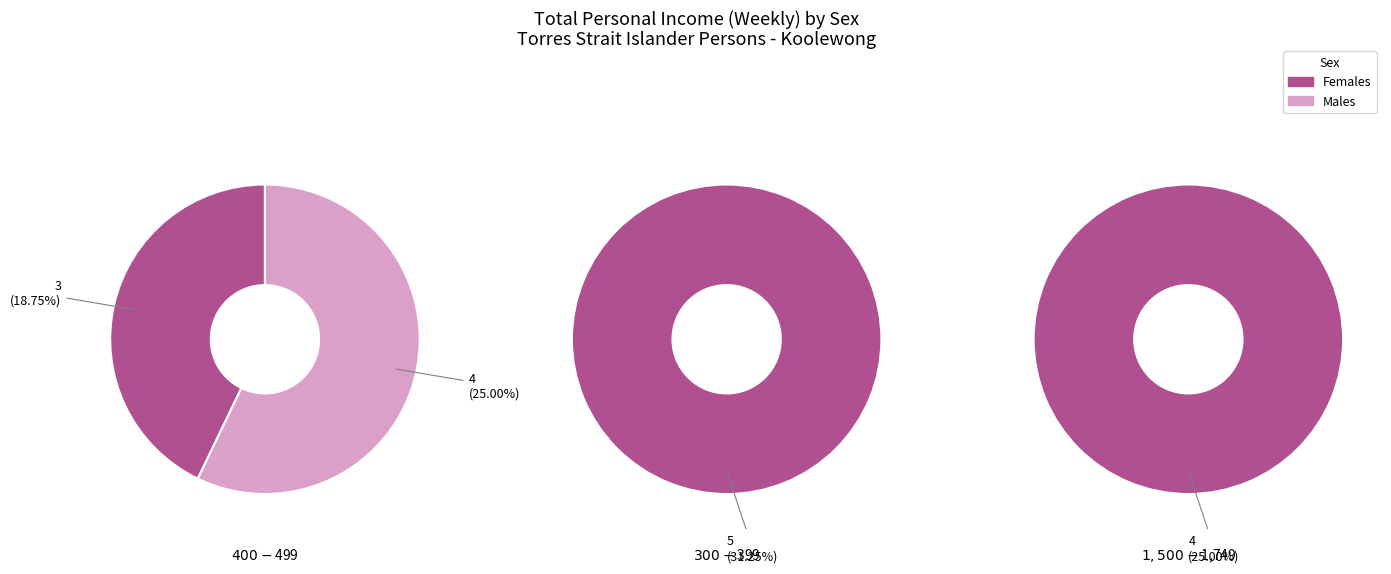

Do $400-$499 and $300-$399 together represent more than half of the pie?

Yes